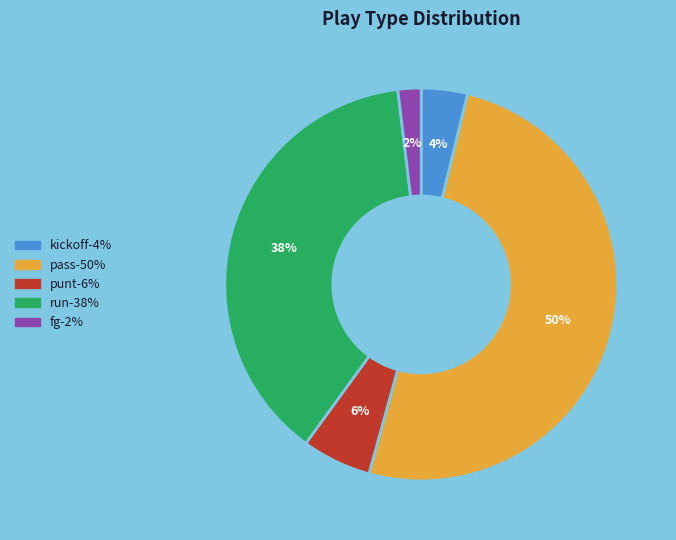

To the nearest percent, what is the average slice percentage?

20%